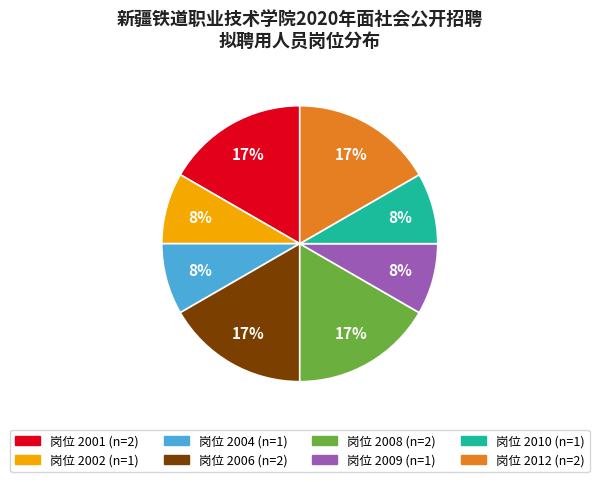

Is there any slice that represents more than half of the pie?

No